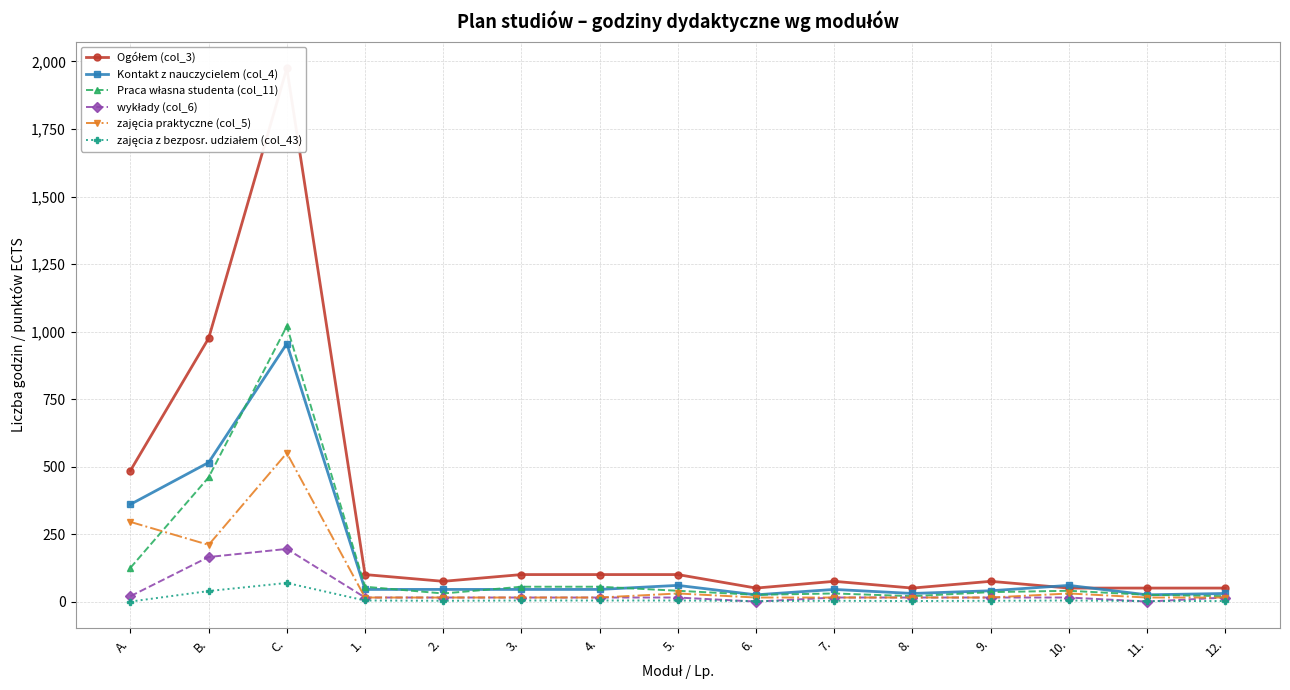

Reading left to right, list all the values displayed in this chart.

Ogółem (col_3): 485	975	1975	100	75	100	100	100	50	75	50	75	50	50	50
Kontakt z nauczycielem (col_4): 360	515	955	45	45	45	45	60	25	45	30	40	60	25	30
Praca własna studenta (col_11): 125	460	1020	55	30	55	55	40	25	30	20	35	40	25	20
wykłady (col_6): 20	165	195	15	15	15	15	15	0	15	15	15	15	0	15
zajęcia praktyczne (col_5): 295	210	550	15	15	15	15	30	15	15	15	15	30	15	15
zajęcia z bezposr. udziałem (col_43): 0	39	69	4	3	4	4	4	2	3	2	3	4	2	2